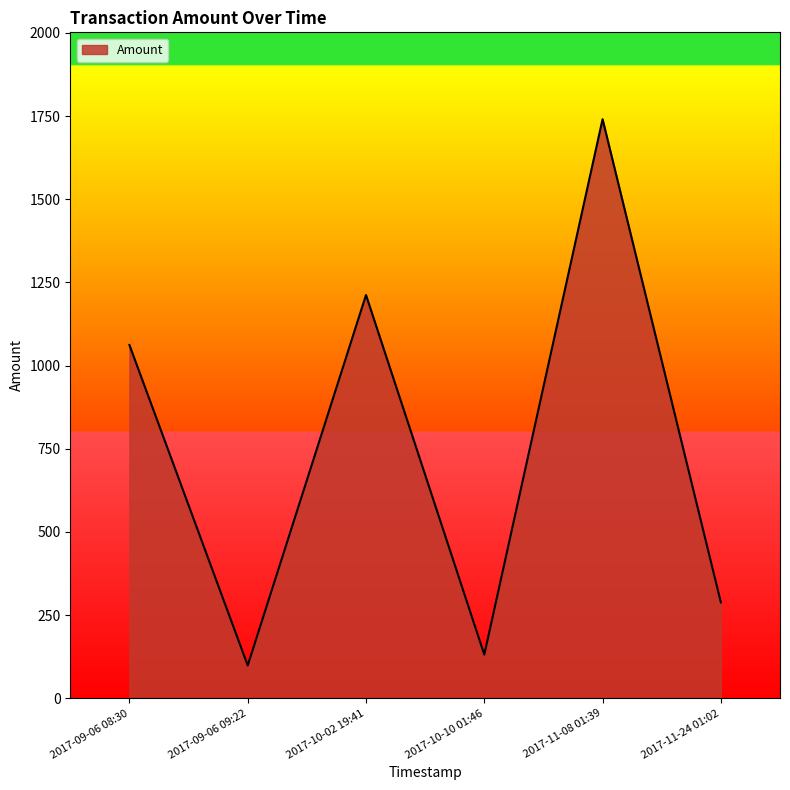

List the labels in order of value, smallest first.

2017-09-06 09:22, 2017-10-10 01:46, 2017-11-24 01:02, 2017-09-06 08:30, 2017-10-02 19:41, 2017-11-08 01:39